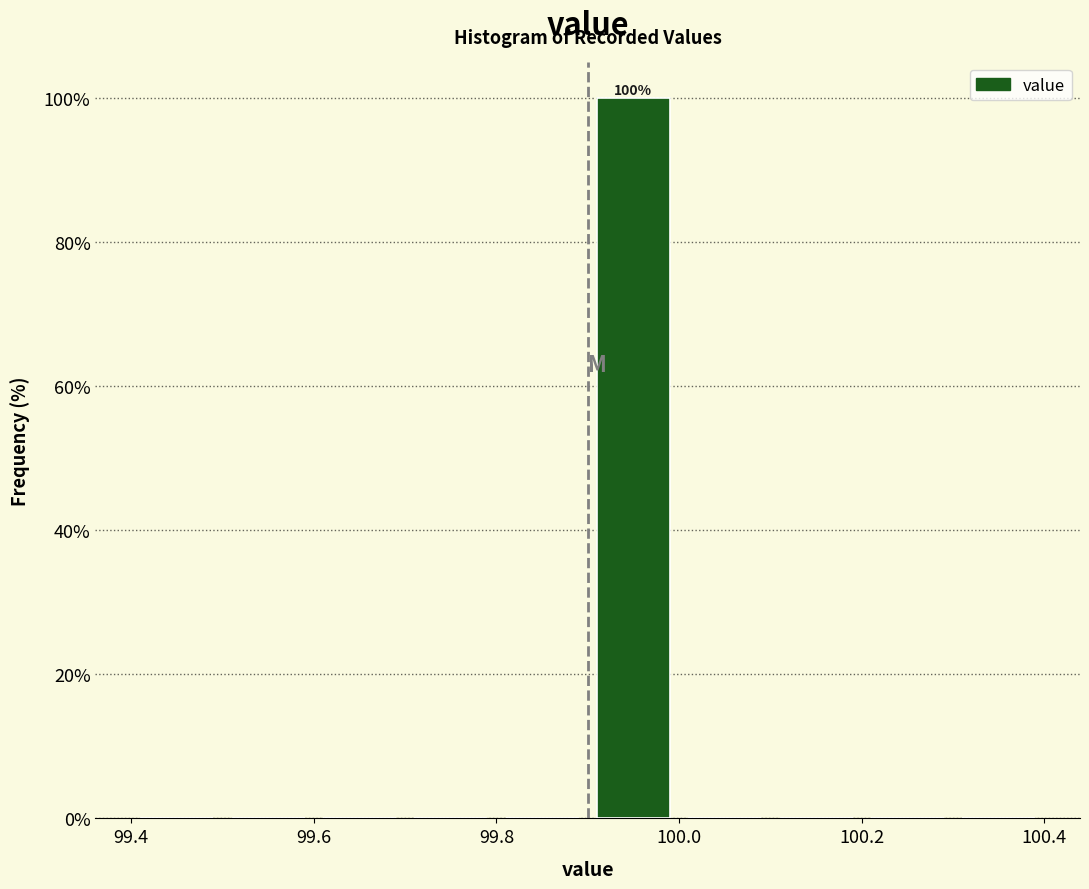

Which range on the x-axis has the tallest bar?

99.9 to 100.0